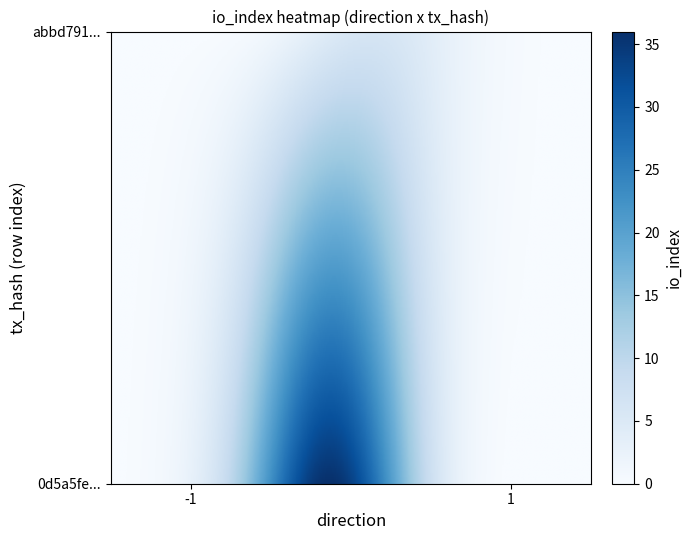

Which series has the largest total across all categories?

0d5a5fe07dd33bc2e15d81eba60784fe8c20e81